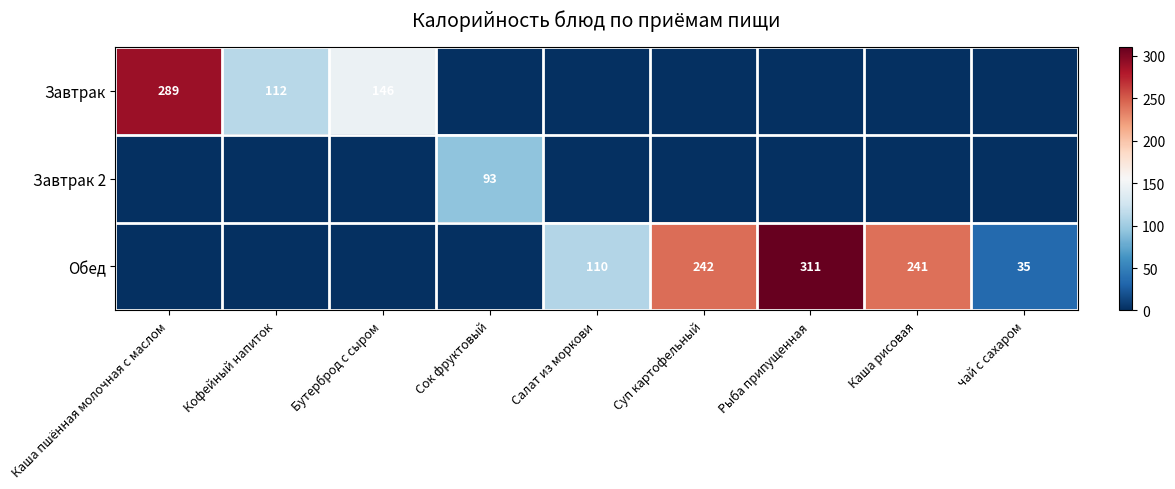

The value of Обед at Суп картофельный is 89. True or false?

False